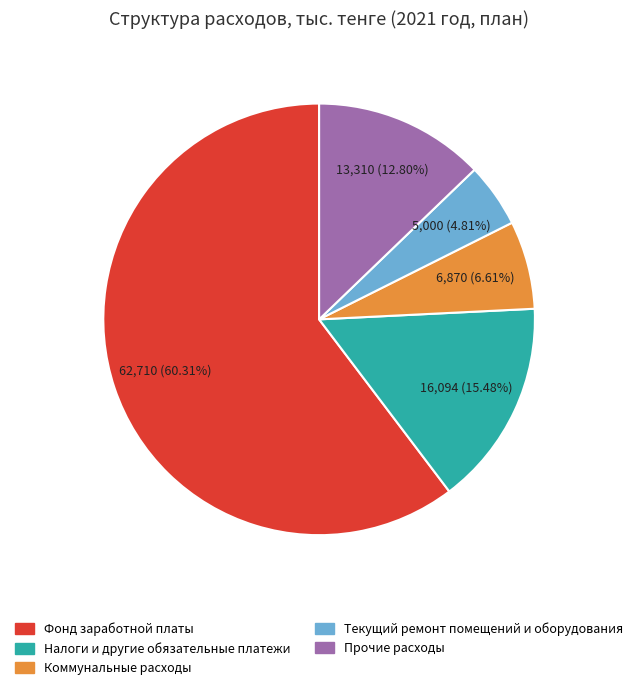

What percentage is the Текущий ремонт помещений и оборудования slice, to the nearest percent?

5%